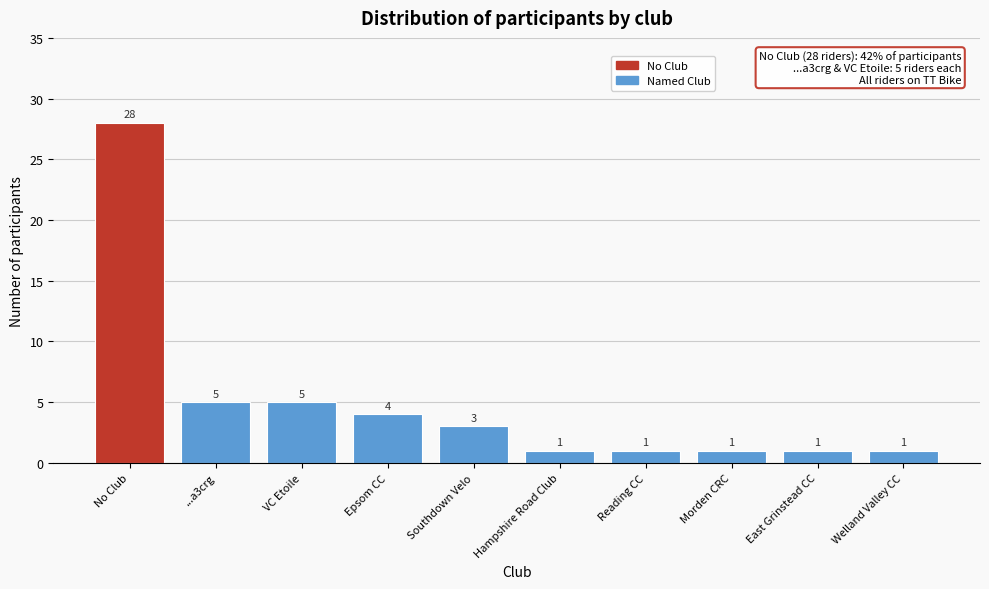

Reading right to left, transcribe all the data shown in this chart.

1	1	1	1	1	3	4	5	5	28